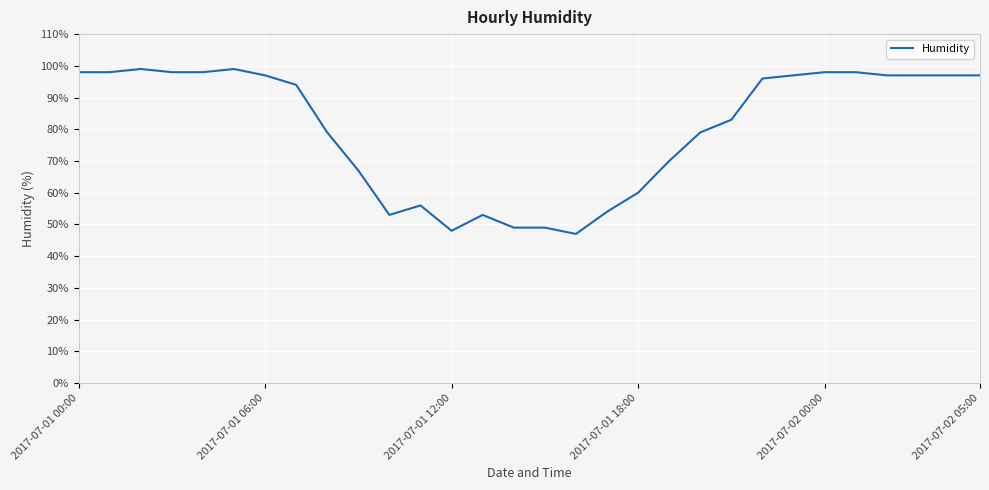

What is the average value?

80